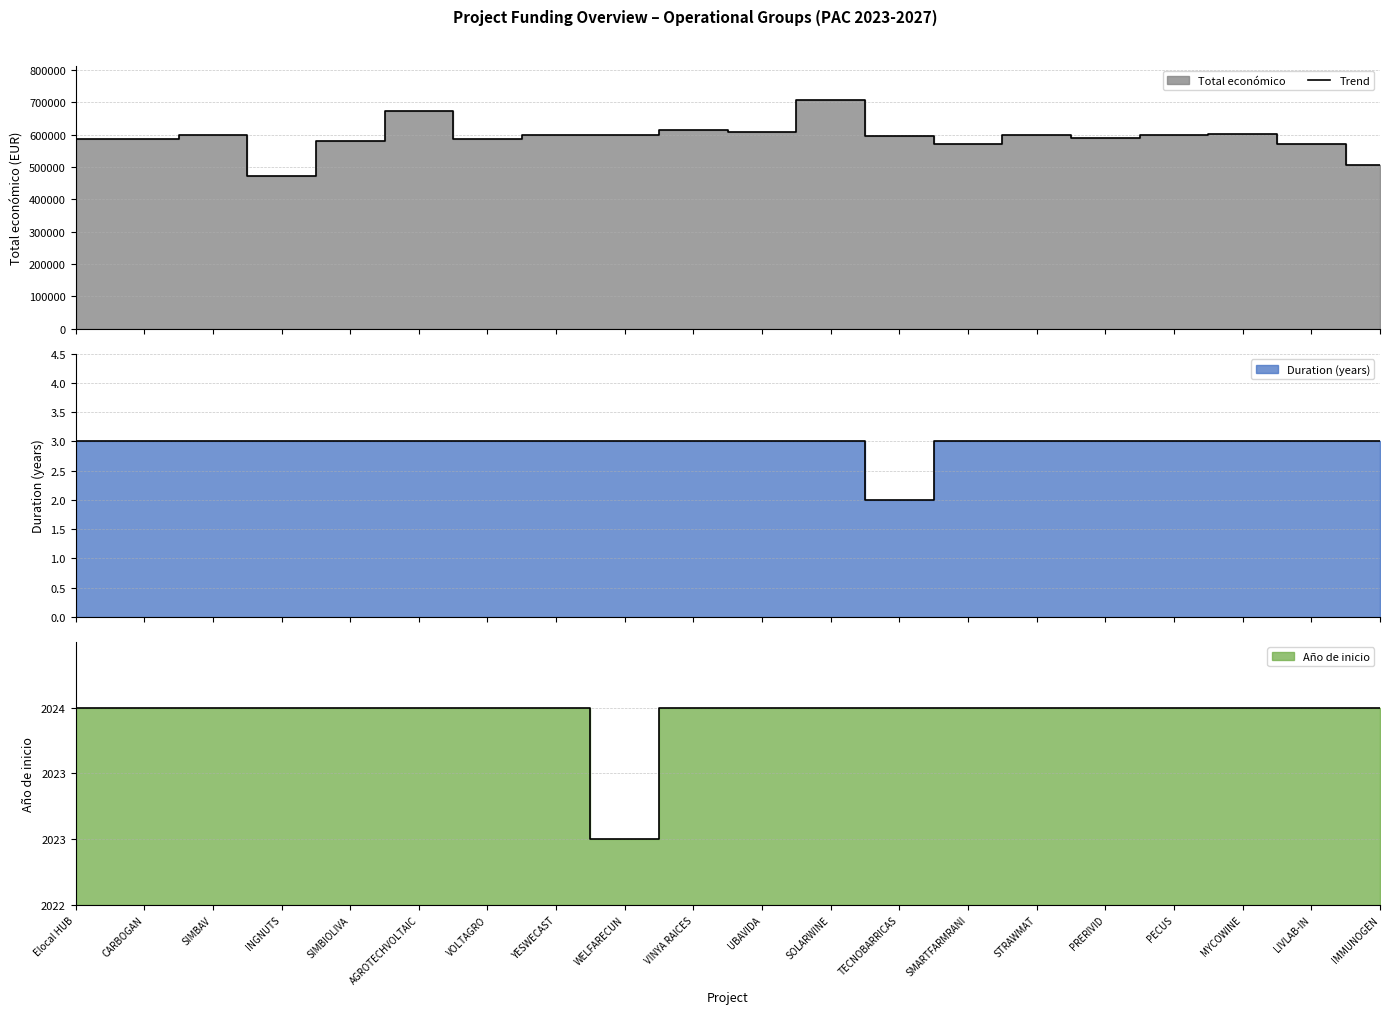

True or false: Total económico line and Duration line cross at least once.

False